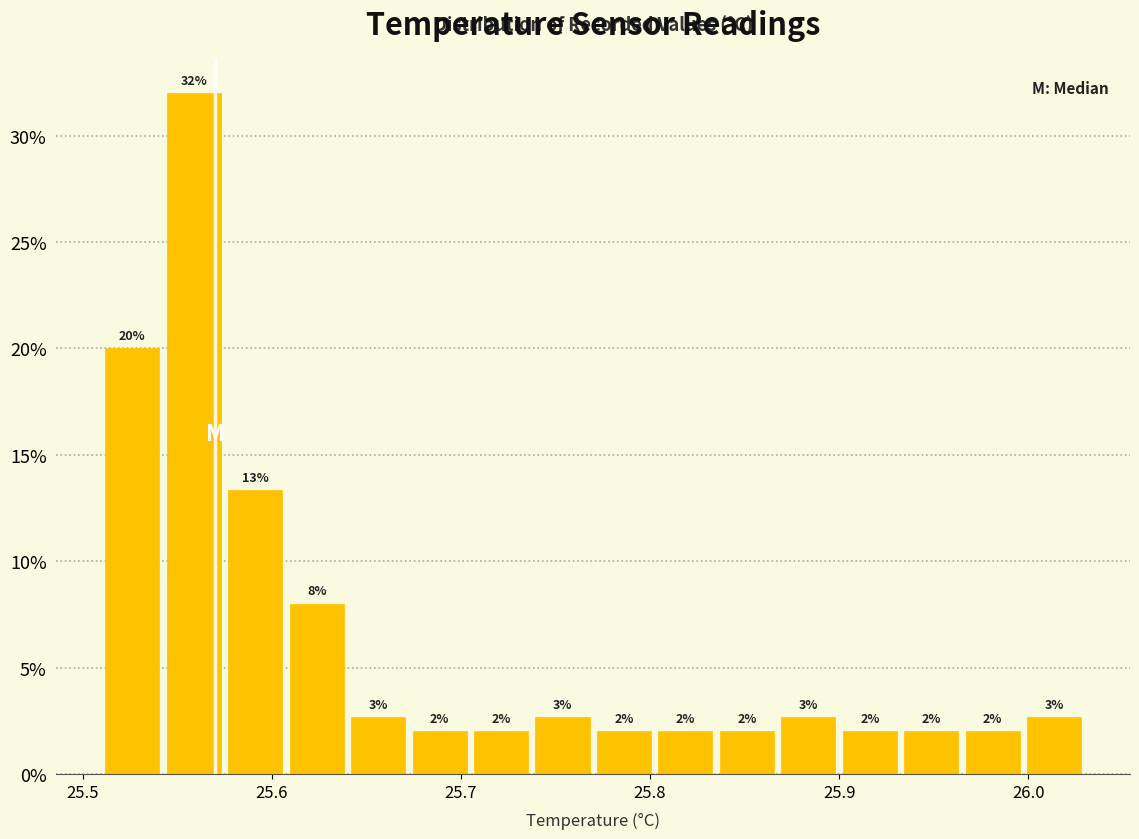

Around what value on the x-axis is the tallest bar? Give the approximate position of its centre, as read against the axis.

25.56